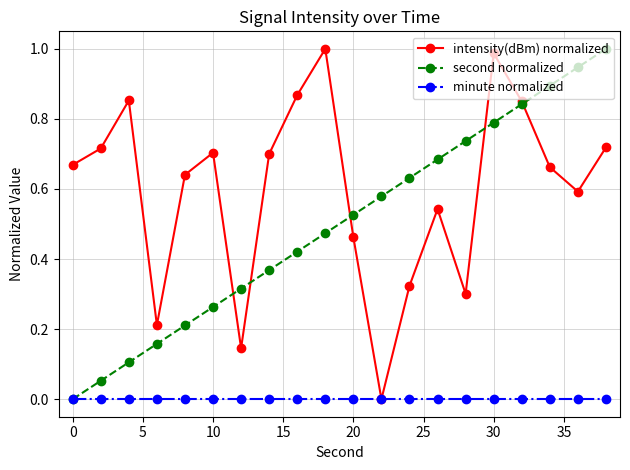

True or false: second normalized has more than 0 points higher than both neighbors.

False